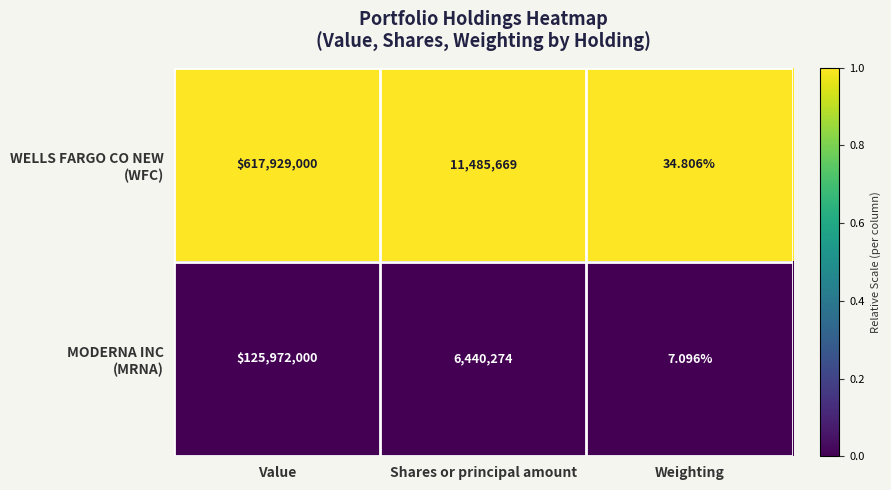

At which category does the chart reach its peak across all series?

Value